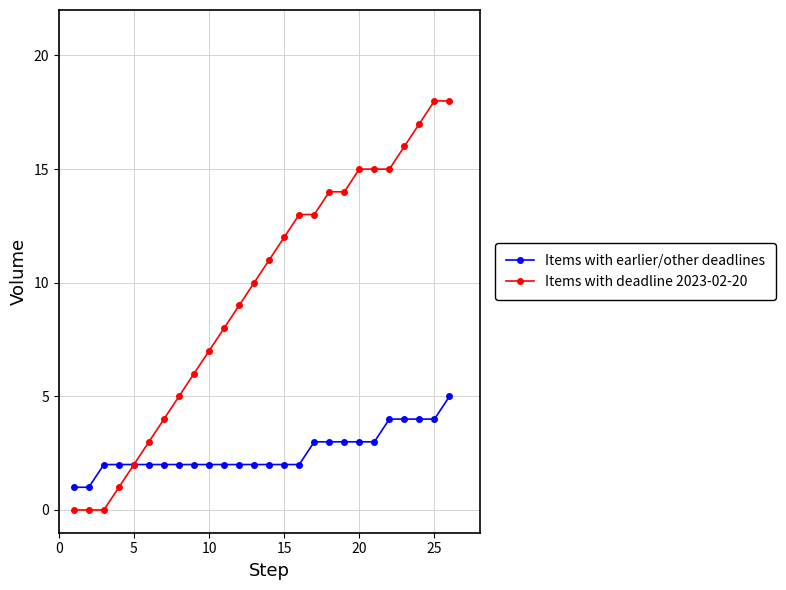

What are all the series names shown in the legend?

Items with earlier/other deadlines, Items with deadline 2023-02-20